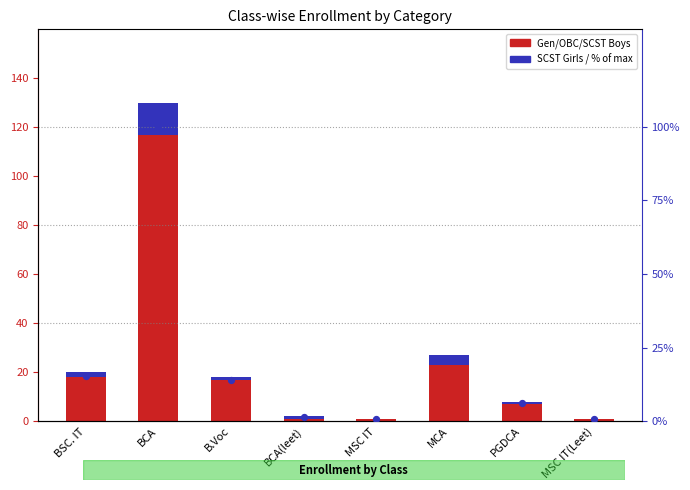

Which series contains the highest Y value?

Gen Boy